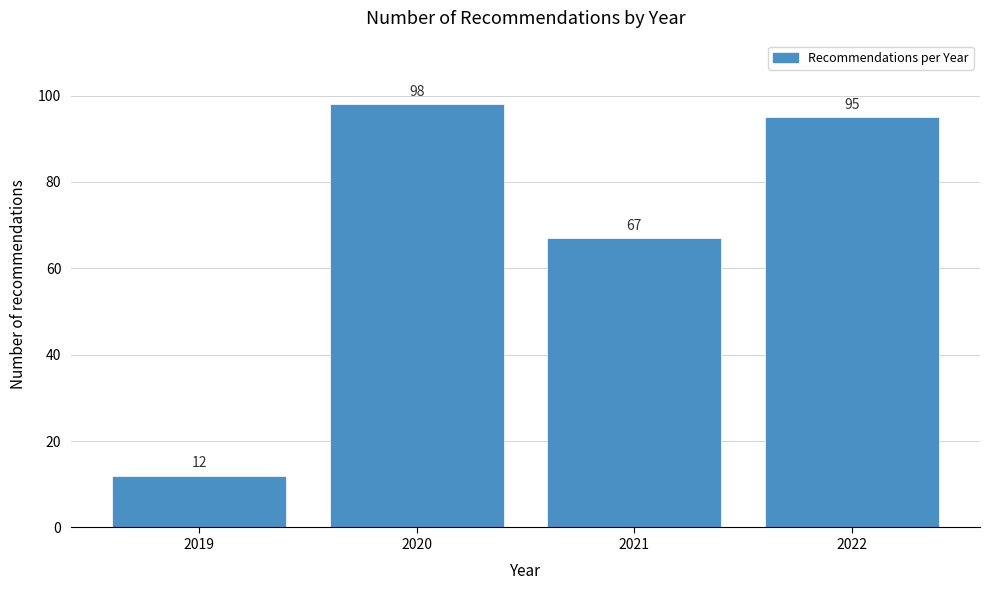

Reading left to right, list all the values displayed in this chart.

12	98	67	95